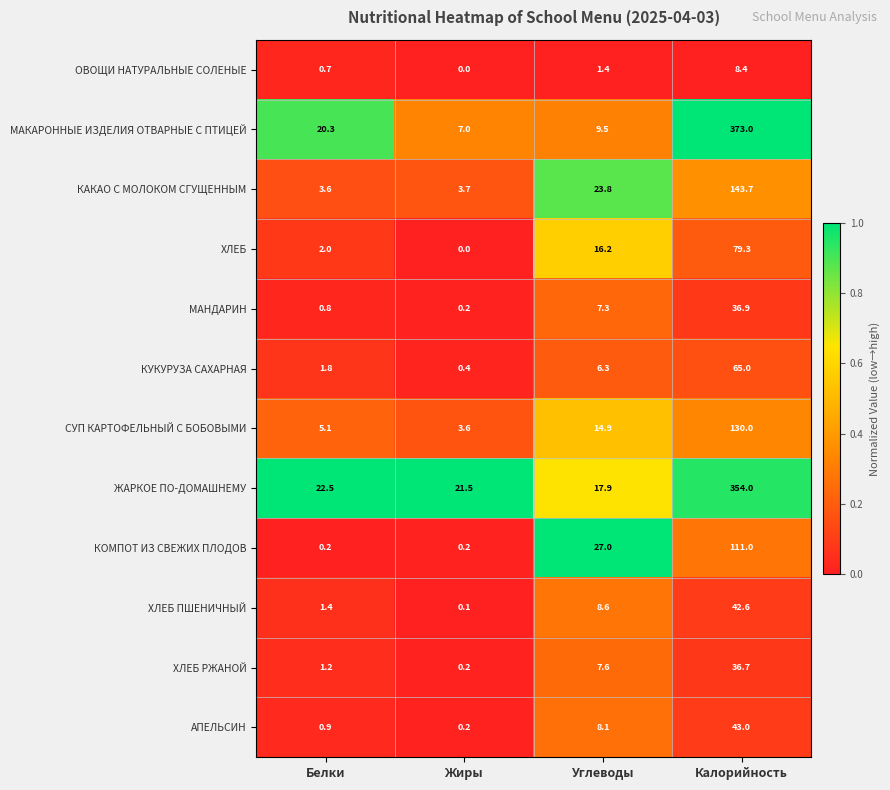

List the series in order of their peak value, lowest first.

ОВОЩИ НАТУРАЛЬНЫЕ СОЛЕНЫЕ, ХЛЕБ РЖАНОЙ, МАНДАРИН, ХЛЕБ ПШЕНИЧНЫЙ, АПЕЛЬСИН, КУКУРУЗА САХАРНАЯ, ХЛЕБ, КОМПОТ ИЗ СВЕЖИХ ПЛОДОВ, СУП КАРТОФЕЛЬНЫЙ С БОБОВЫМИ, КАКАО С МОЛОКОМ СГУЩЕННЫМ, ЖАРКОЕ ПО-ДОМАШНЕМУ, МАКАРОННЫЕ ИЗДЕЛИЯ ОТВАРНЫЕ С ПТИЦЕЙ